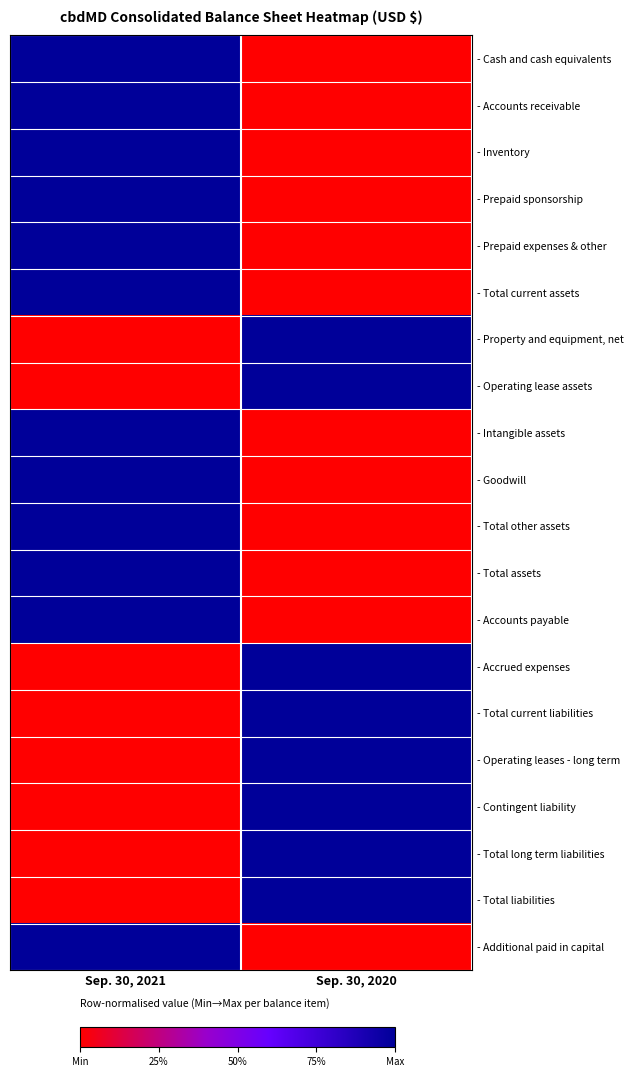

Reading left to right, what are all the values shown in this chart?

- Cash and cash equivalents: Sep. 30, 2021=1	Sep. 30, 2020=0
- Accounts receivable: Sep. 30, 2021=1	Sep. 30, 2020=0
- Inventory: Sep. 30, 2021=1	Sep. 30, 2020=0
- Prepaid sponsorship: Sep. 30, 2021=1	Sep. 30, 2020=0
- Prepaid expenses & other: Sep. 30, 2021=1	Sep. 30, 2020=0
- Total current assets: Sep. 30, 2021=1	Sep. 30, 2020=0
- Property and equipment, net: Sep. 30, 2021=0	Sep. 30, 2020=1
- Operating lease assets: Sep. 30, 2021=0	Sep. 30, 2020=1
- Intangible assets: Sep. 30, 2021=1	Sep. 30, 2020=0
- Goodwill: Sep. 30, 2021=1	Sep. 30, 2020=0
- Total other assets: Sep. 30, 2021=1	Sep. 30, 2020=0
- Total assets: Sep. 30, 2021=1	Sep. 30, 2020=0
- Accounts payable: Sep. 30, 2021=1	Sep. 30, 2020=0
- Accrued expenses: Sep. 30, 2021=0	Sep. 30, 2020=1
- Total current liabilities: Sep. 30, 2021=0	Sep. 30, 2020=1
- Operating leases - long term: Sep. 30, 2021=0	Sep. 30, 2020=1
- Contingent liability: Sep. 30, 2021=0	Sep. 30, 2020=1
- Total long term liabilities: Sep. 30, 2021=0	Sep. 30, 2020=1
- Total liabilities: Sep. 30, 2021=0	Sep. 30, 2020=1
- Additional paid in capital: Sep. 30, 2021=1	Sep. 30, 2020=0